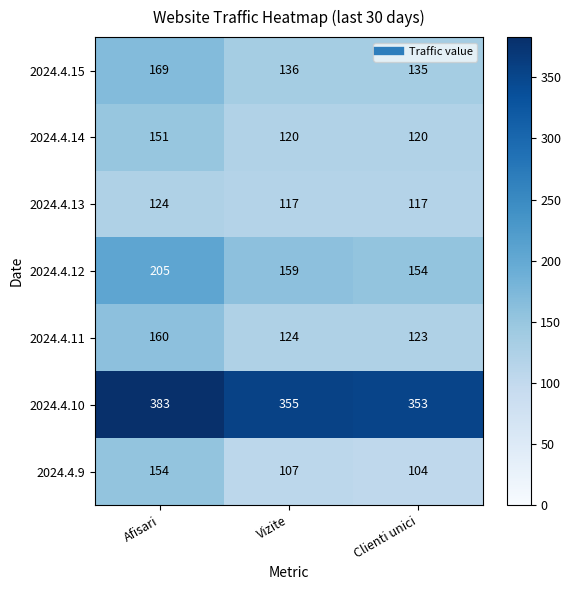

Is it true that 2024.4.14 equals 151 at Afisari?

True